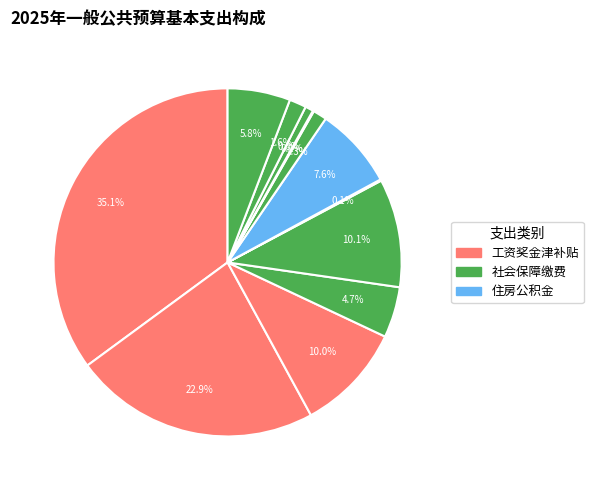

To the nearest percent, what is the average slice percentage?

8%